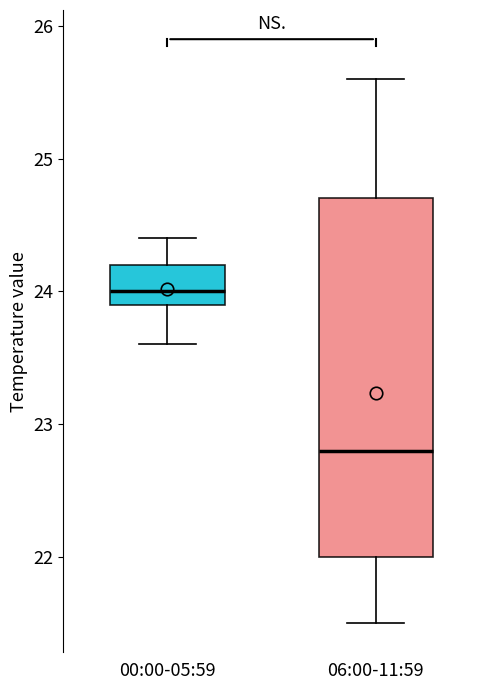

Where does the median line of the box for 06:00-11:59 sit on the y-axis? The values are not printed on the chart, so give them approximately, as read against the axis.

22.8